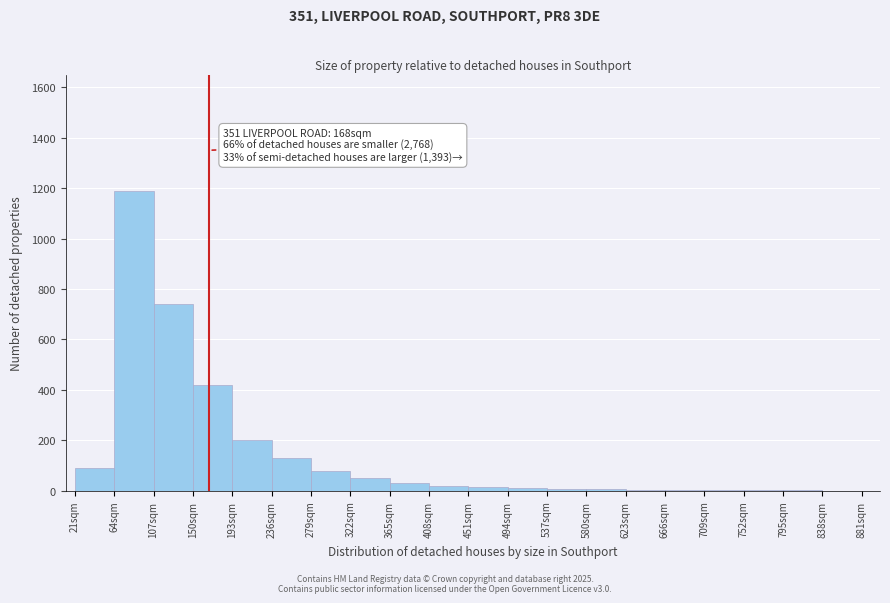

Over which range of the x-axis is the bar tallest?

64 to 107